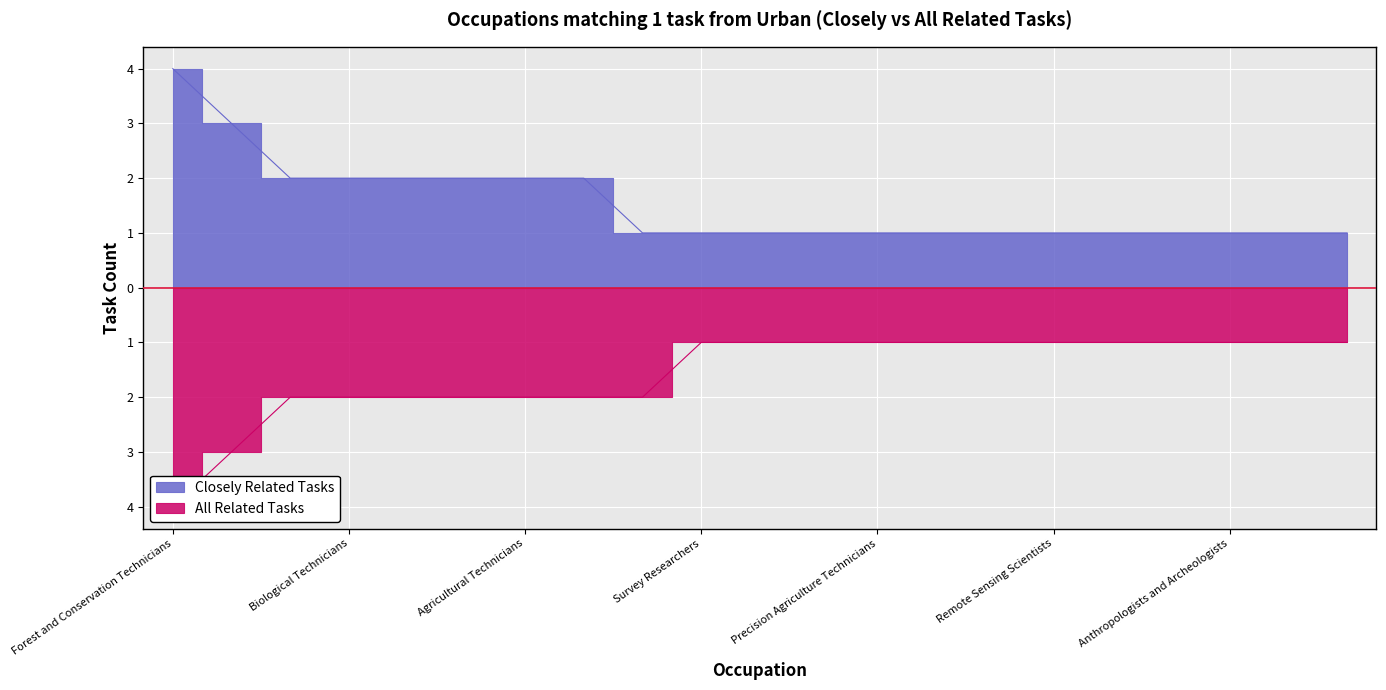

True or false: Closely Related Tasks and All Related Tasks cross at least once.

False